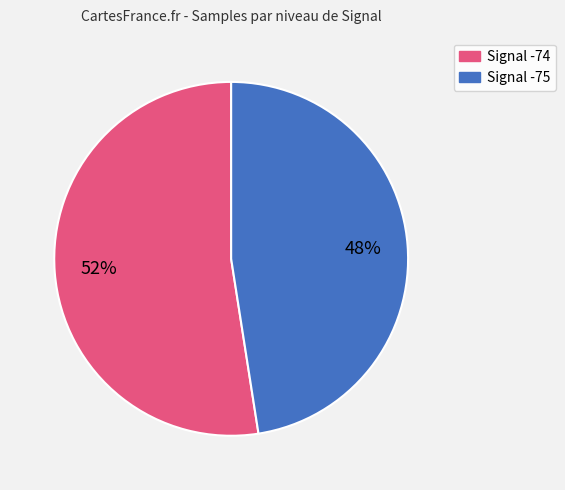

How many slices are in this pie chart?

2